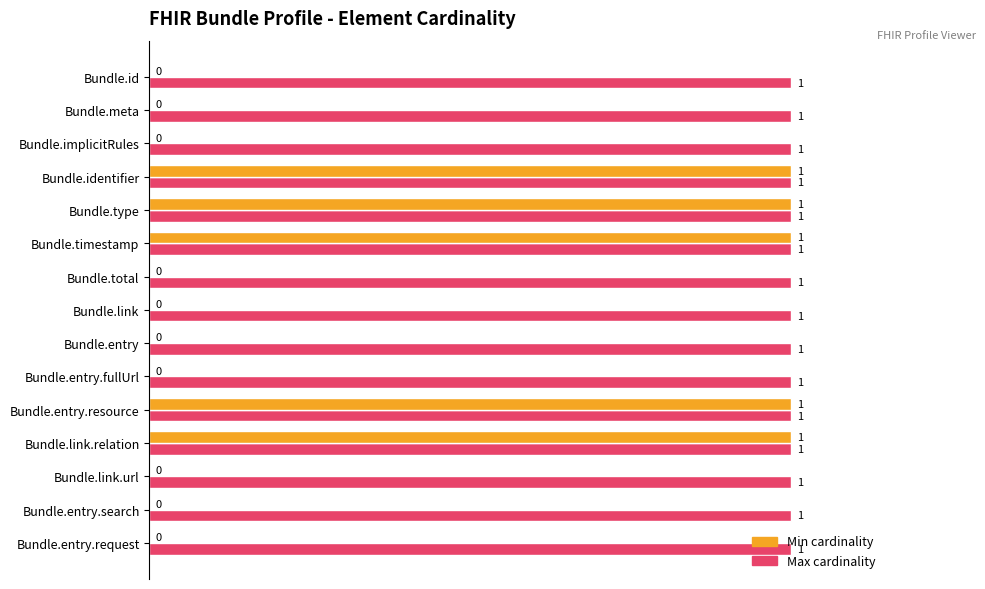

How many data points does each series have?

15